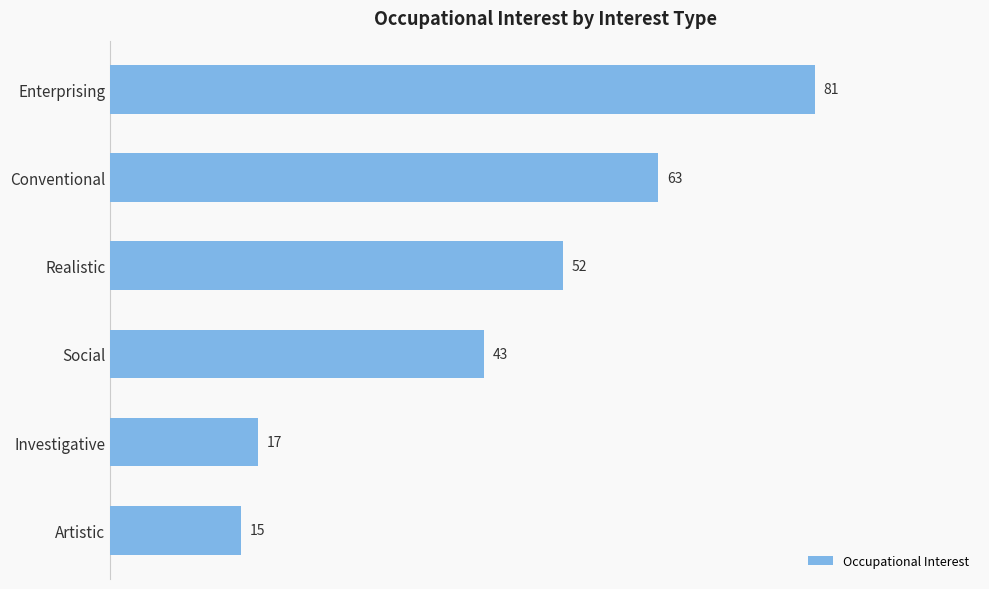

True or false: the data shows 75 at Social.

False